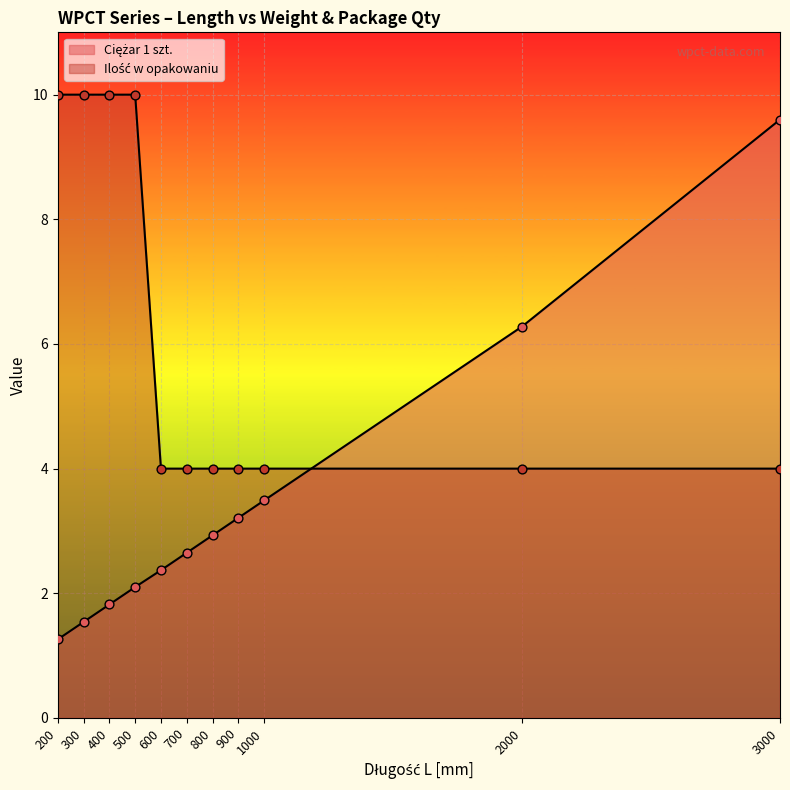

Which series reaches the minimum Y coordinate?

Ciężar 1 szt.